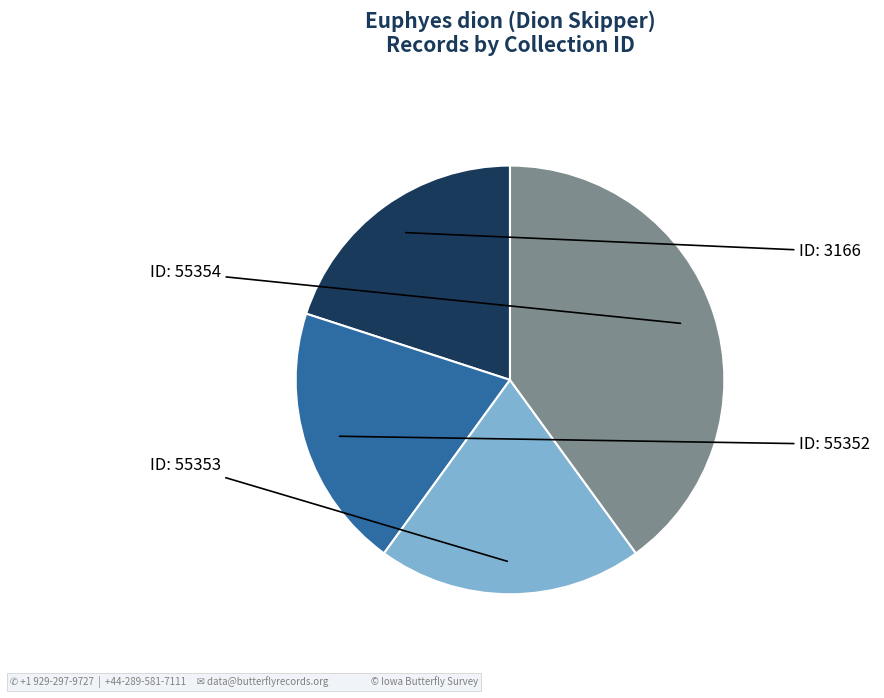

Count the number of slices in the pie.

4